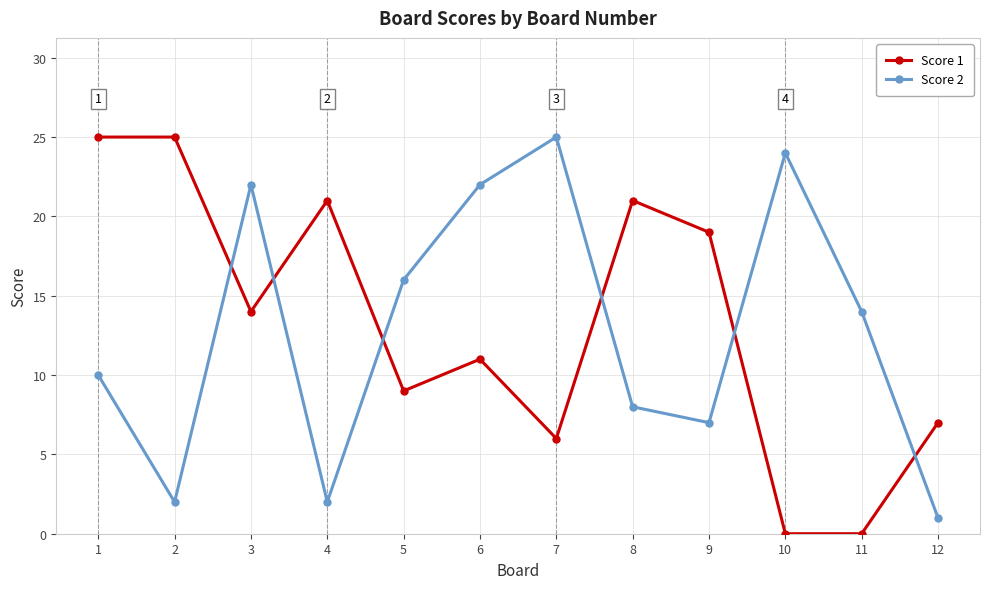

Which series has the largest range (max minus min)?

Score 1